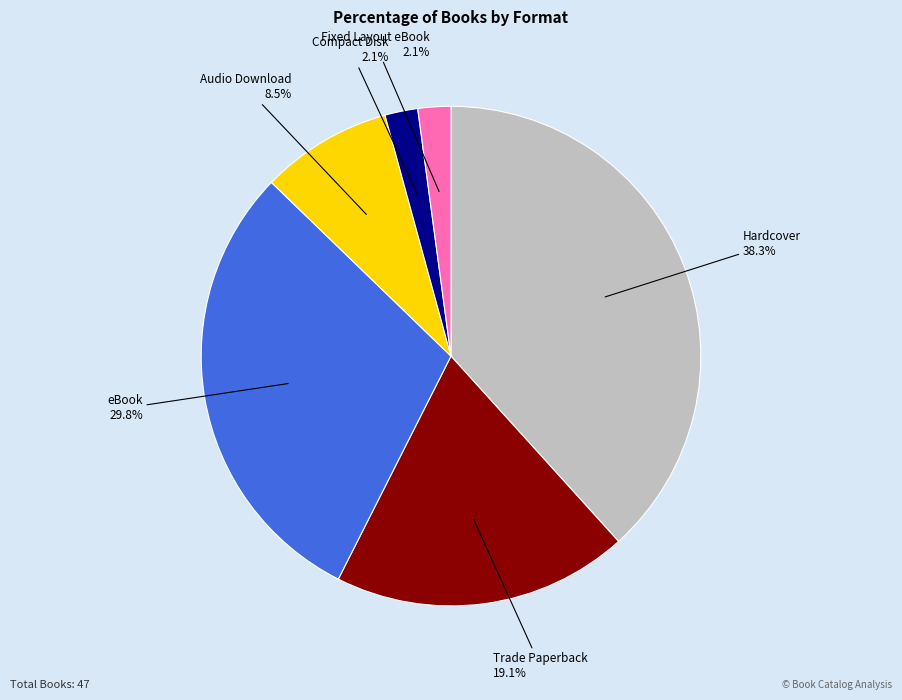

How many segments does this pie chart have?

6